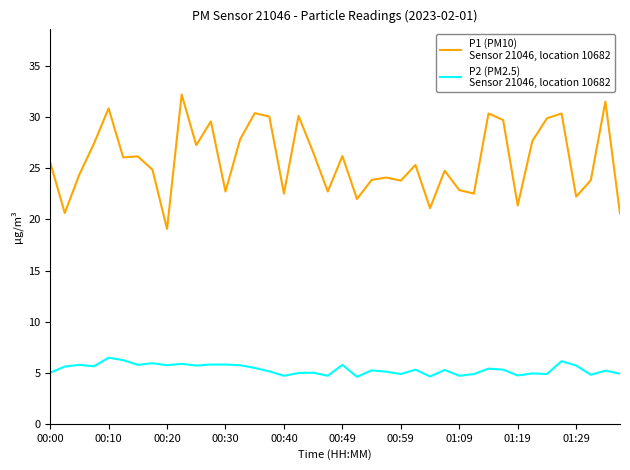

What is the minimum value shown in the chart?

4.6